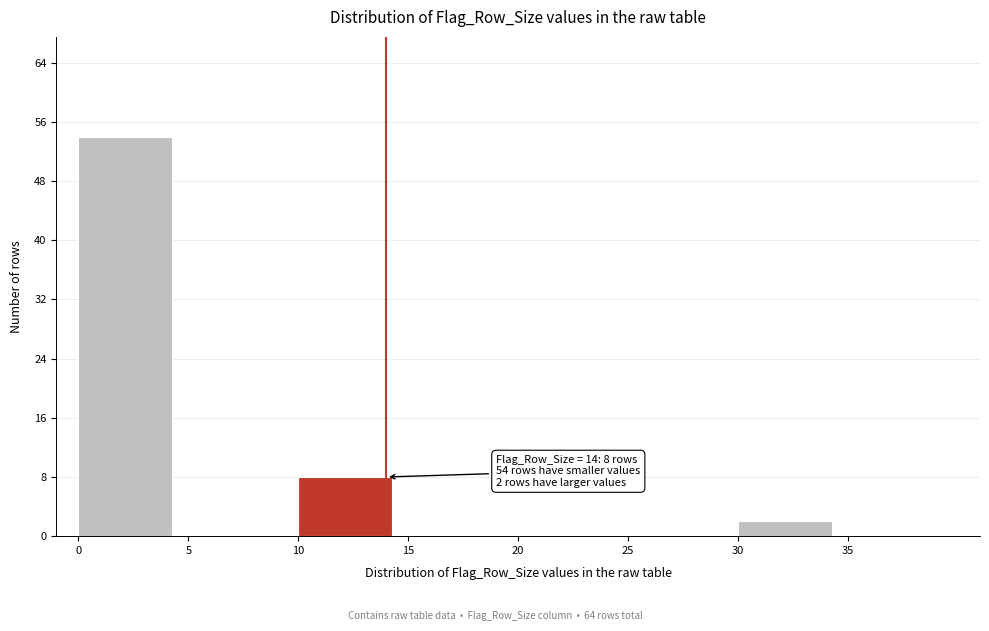

Over which range of the x-axis is the bar tallest?

0 to 5